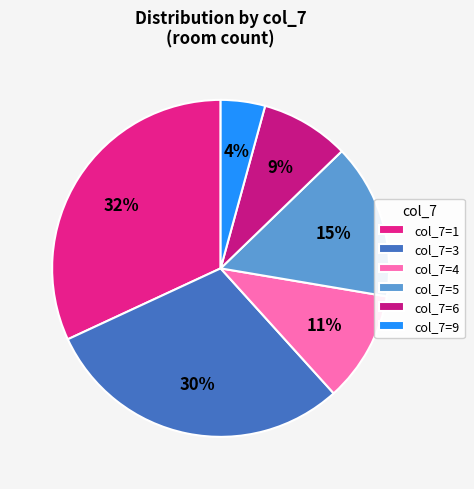

To the nearest percent, what is the difference between the largest and smallest slice percentages?

28%